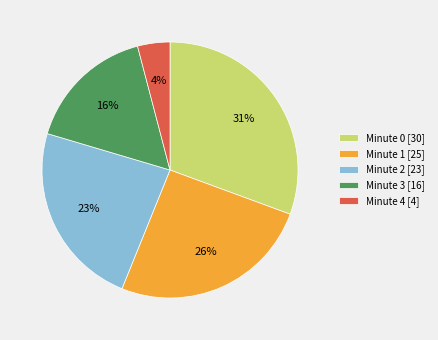

Is it true that Minute 1 [25] is 15% of the pie?

False